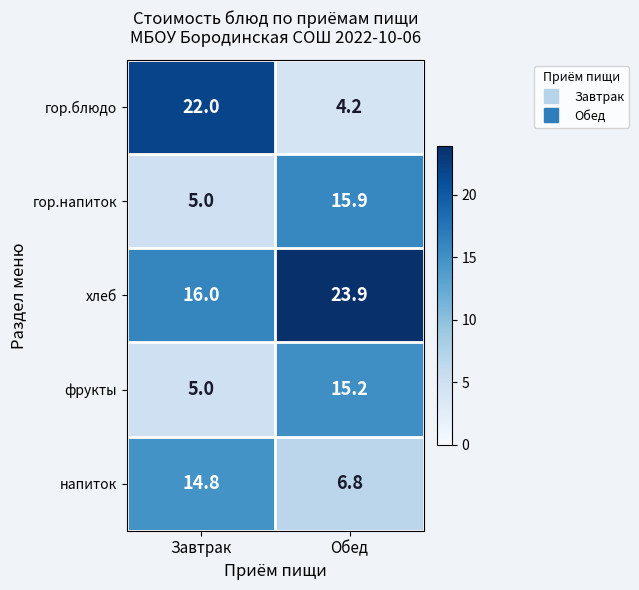

Which label corresponds to the largest value in the chart?

Обед